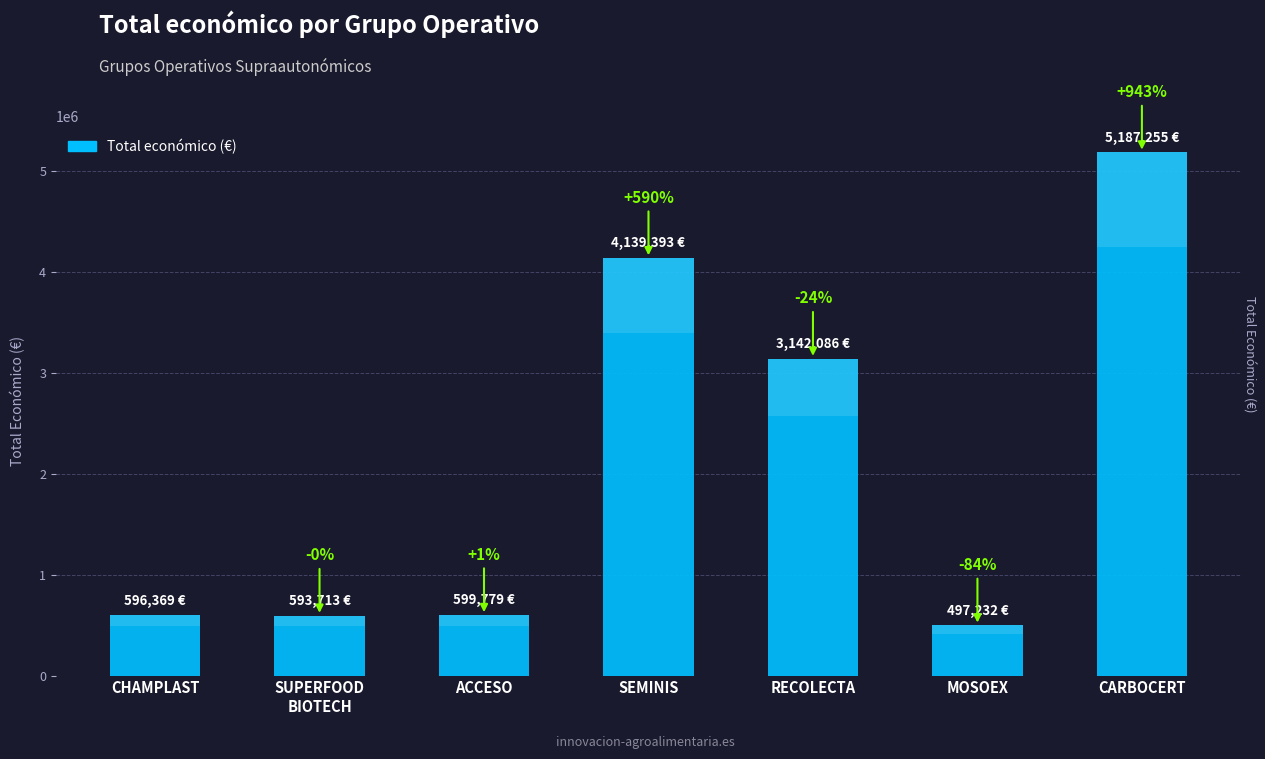

Reading left to right, list all the values displayed in this chart.

CHAMPLAST=596368.9	SUPERFOOD
BIOTECH=593713.1	ACCESO=599779.0	SEMINIS=4139393.0	RECOLECTA=3142086.0	MOSOEX=497232.4	CARBOCERT=5187255.0